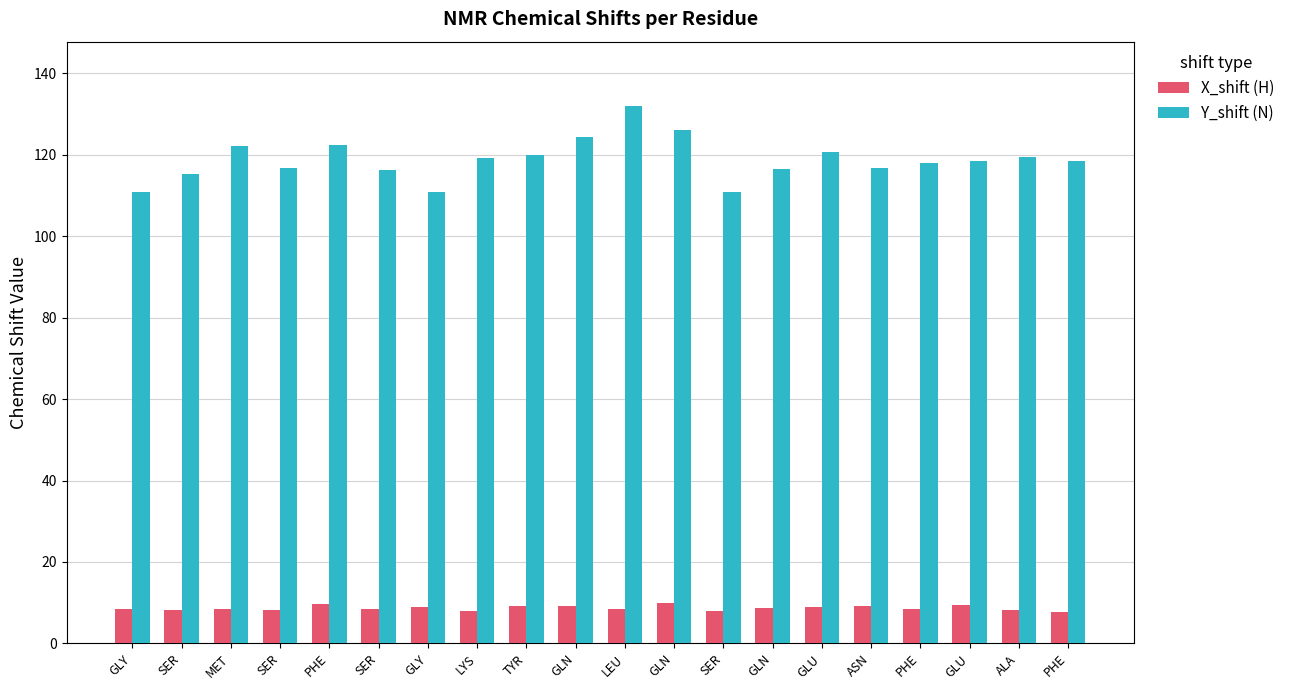

What is the difference between the highest and lowest values at PHE?

112.9